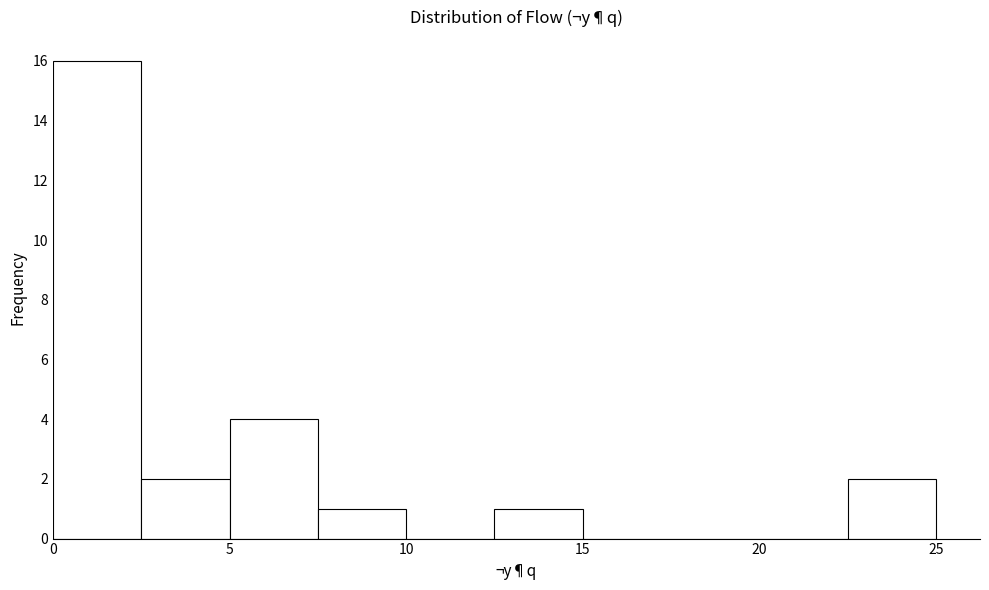

Reading left to right, list every bar in this chart as the range it spans on the x-axis followed by its height. The values are not printed on the chart, so give them approximately, as read against the axis.

0.0 to 2.5: 16
2.5 to 5.0: 2
5.0 to 7.5: 4
7.5 to 10.0: 1
10.0 to 12.5: 0
12.5 to 15.0: 1
15.0 to 17.5: 0
17.5 to 20.0: 0
20.0 to 22.5: 0
22.5 to 25.0: 2